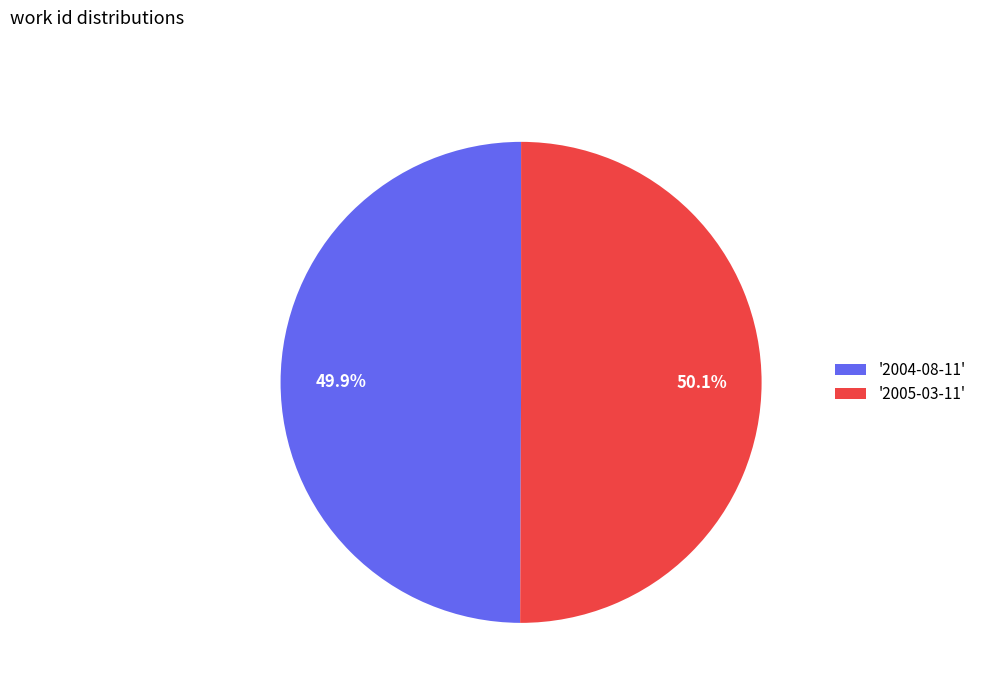

To the nearest percent, what is the average slice percentage?

50%